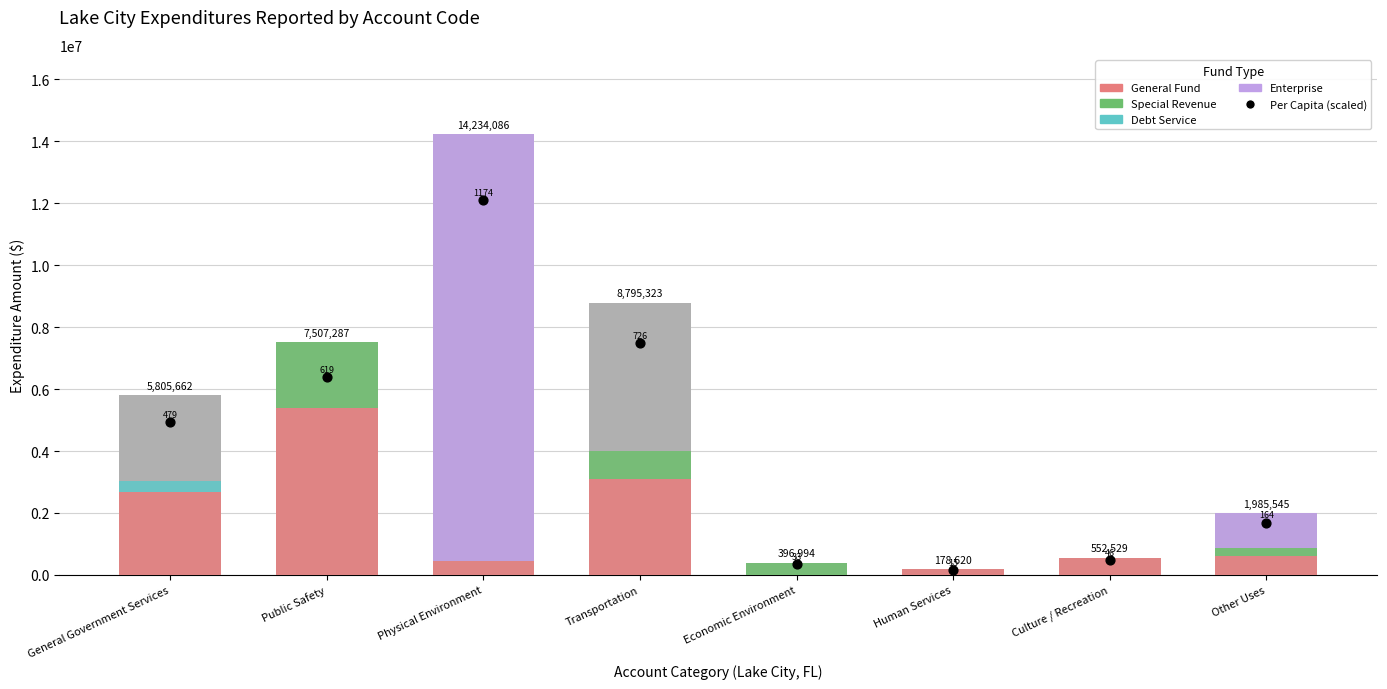

Which series reaches the maximum Y coordinate?

Account Total